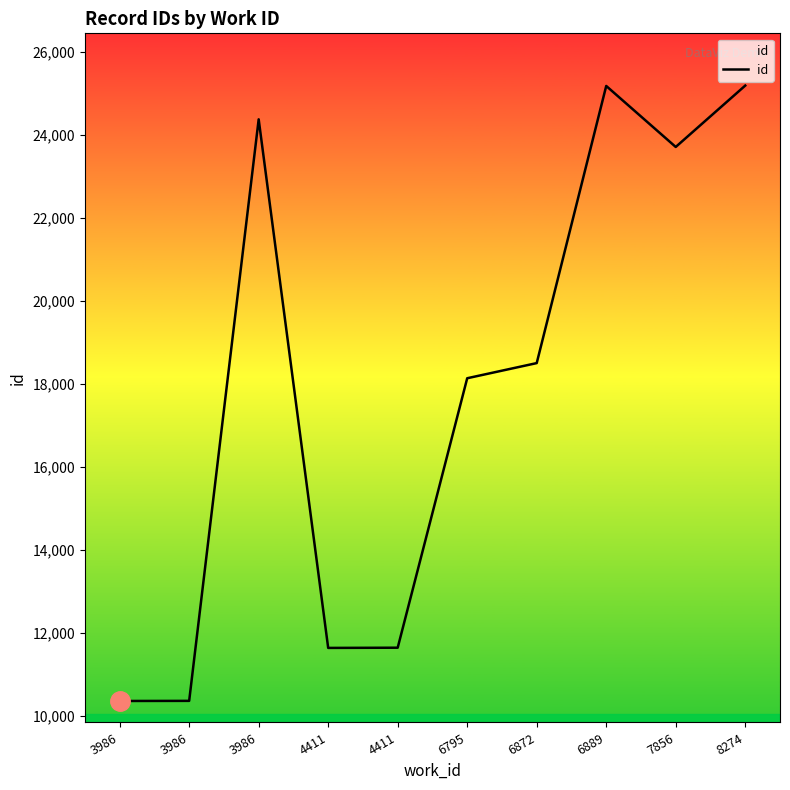

Is this an area chart (filled region under the line)?

Yes